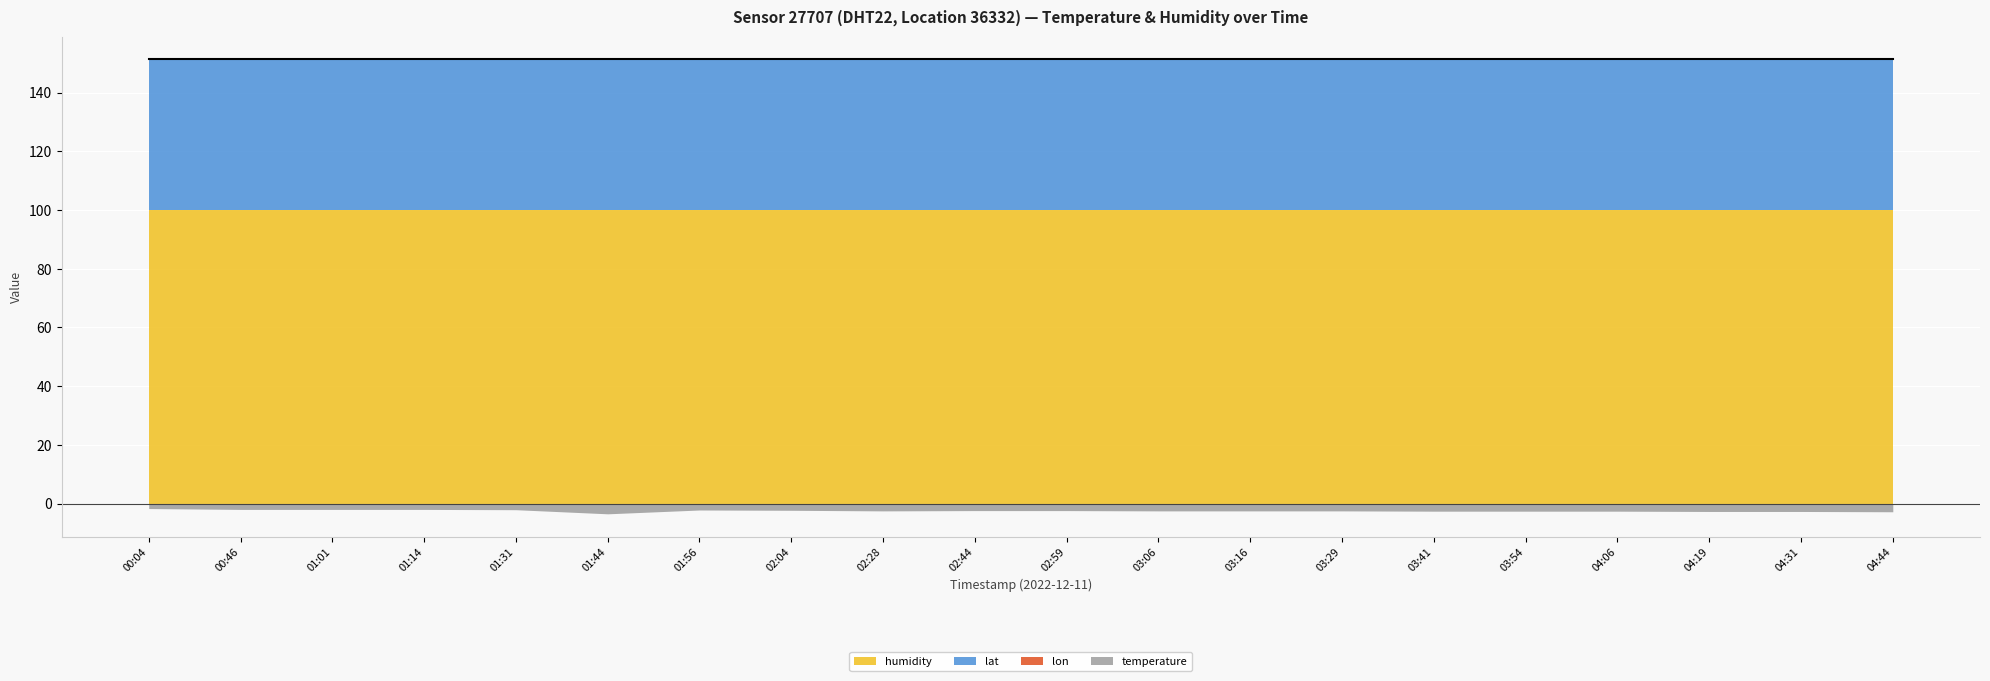

Read the lat value at 04:31.

51.4